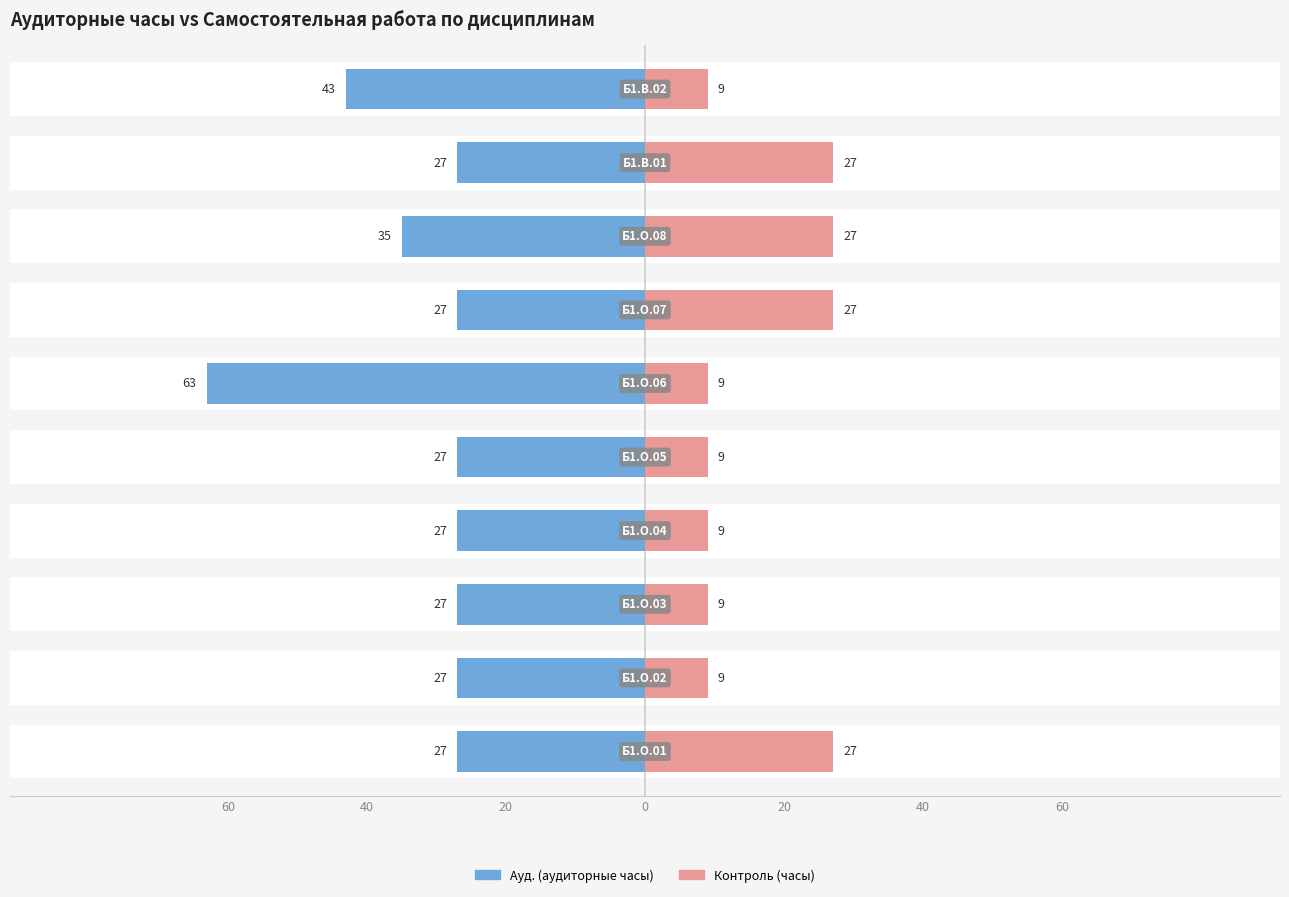

What is the label of the 1st bar from the right?

9